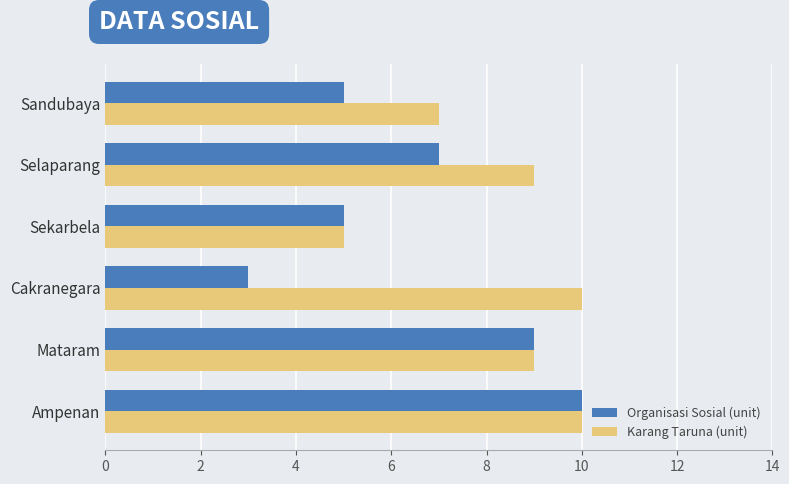

What is the sum of all Karang Taruna (unit) values?

50